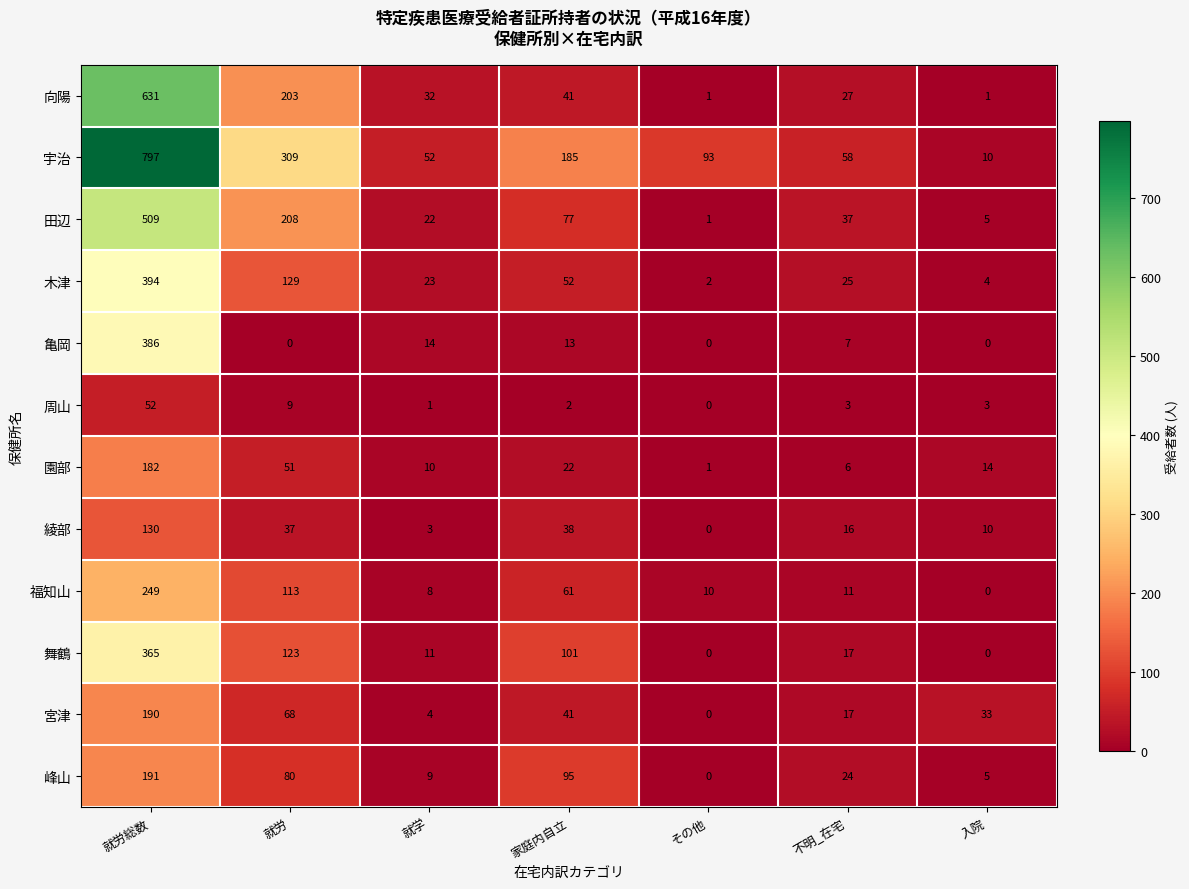

List the labels in order of 宇治 value, smallest first.

入院, 就学, 不明_在宅, その他, 家庭内自立, 就労, 就労総数